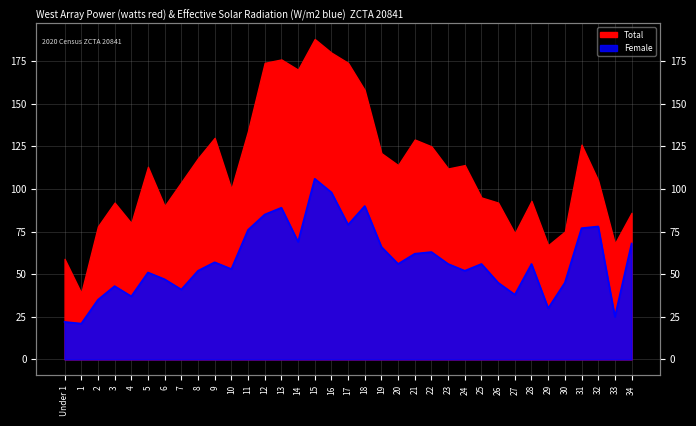

Reading right to left, extract all data points from this chart.

34=68	33=25	32=78	31=77	30=45	29=30	28=56	27=38	26=45	25=56	24=52	23=56	22=63	21=62	20=56	19=66	18=90	17=79	16=98	15=106	14=69	13=89	12=85	11=76	10=53	9=57	8=52	7=41	6=47	5=51	4=37	3=43	2=35	1=21	Under 1=22